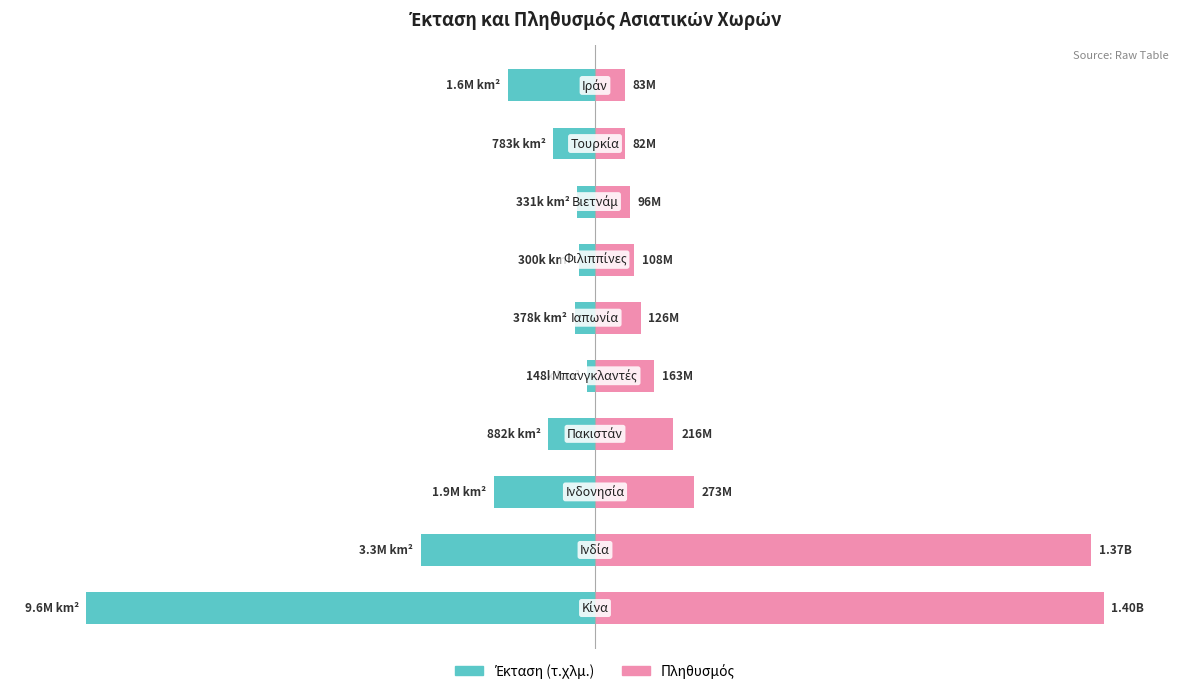

Which series has the widest spread of values?

Έκταση (τ.χλμ.)